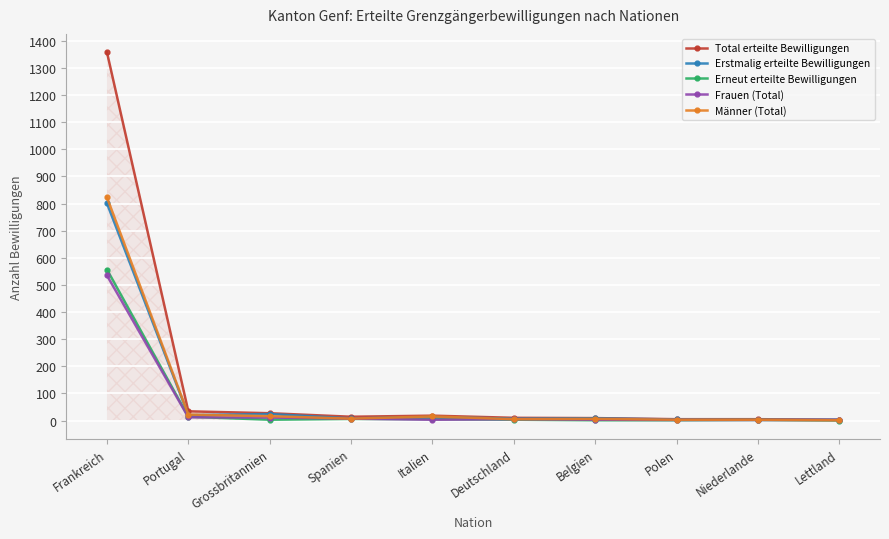

Does the chart display data point markers on the line(s)?

Yes